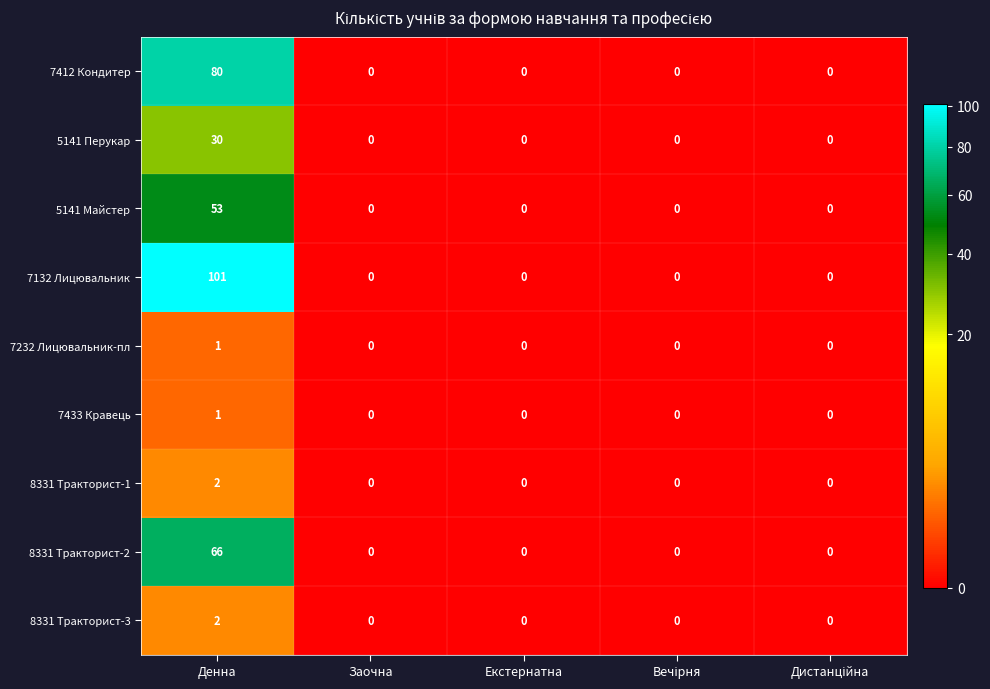

What is the sum of all 5141 Майстер values?

53